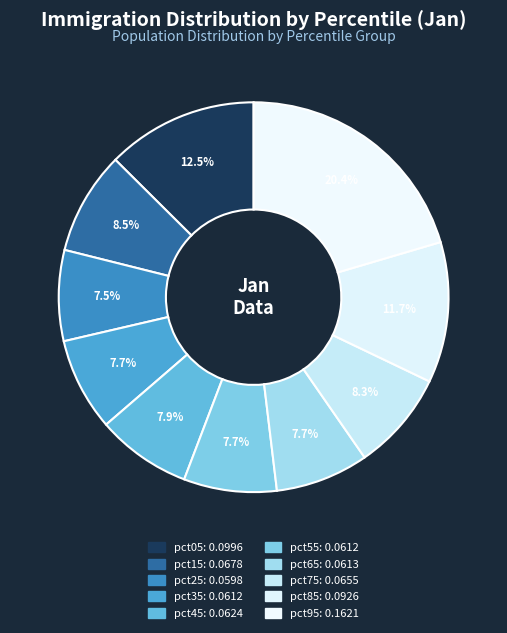

Does pct15 represent more than half of the total?

No